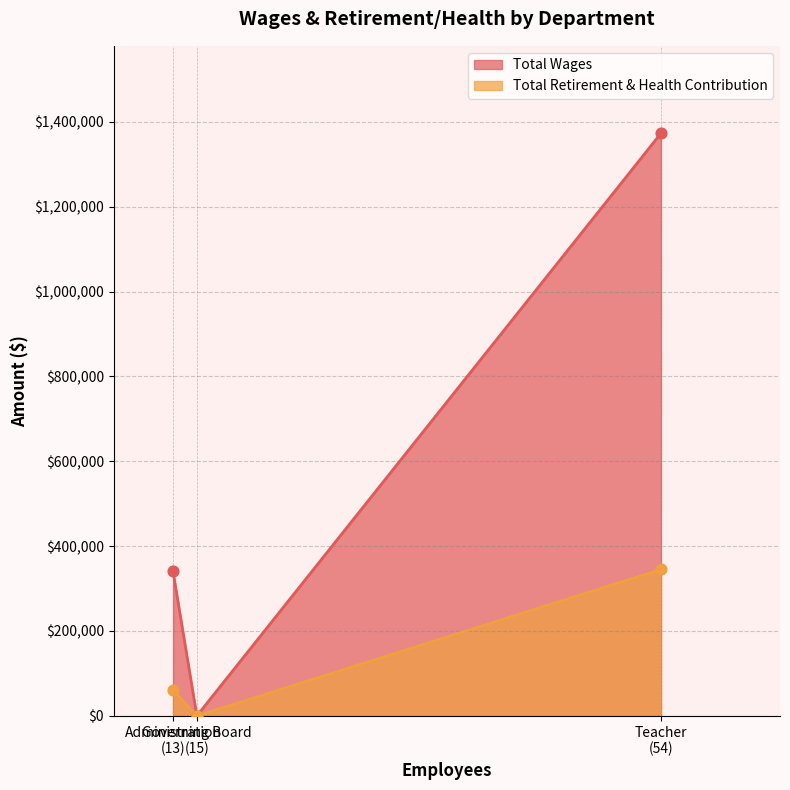

At how many categories does at least one series exceed 403171?

1